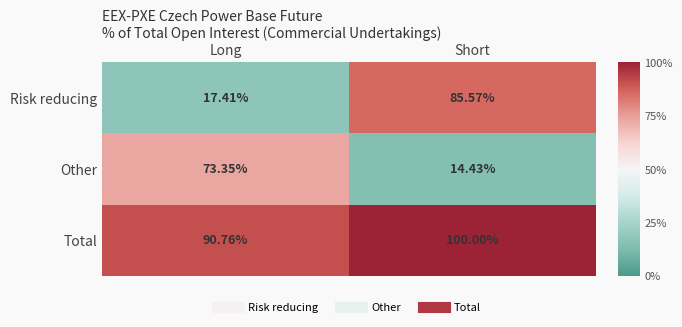

Rank the series by their maximum value, from highest to lowest.

Total, Risk reducing, Other